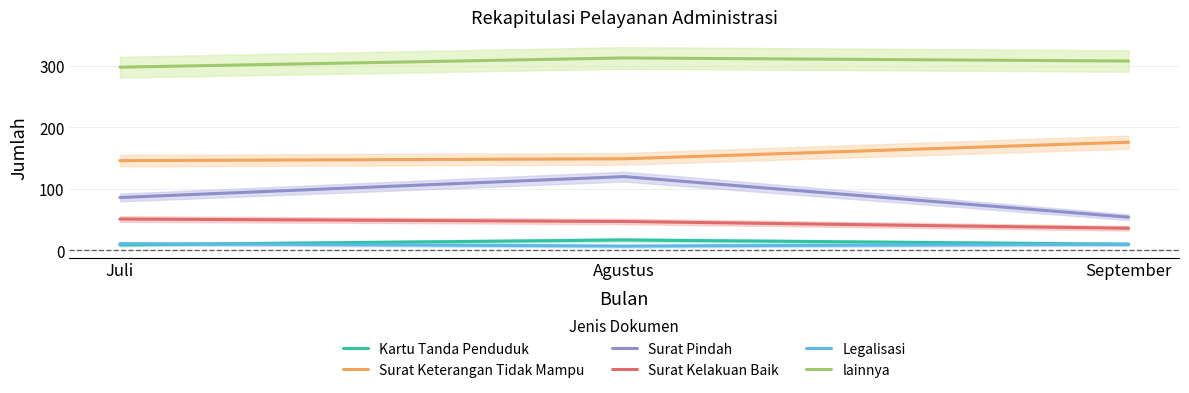

The value of Surat Kelakuan Baik at Agustus is 12. True or false?

False